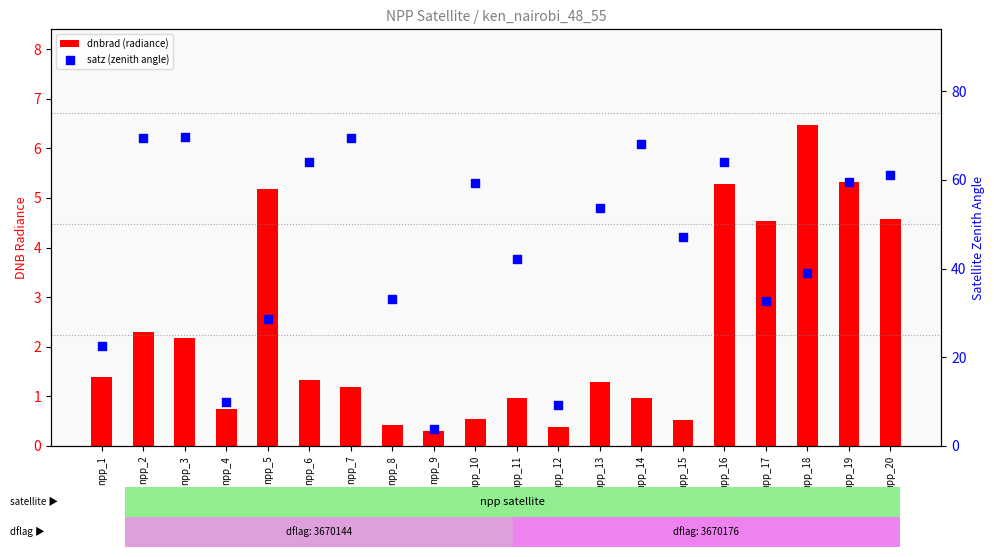

Which series reaches the minimum Y coordinate?

dnbrad